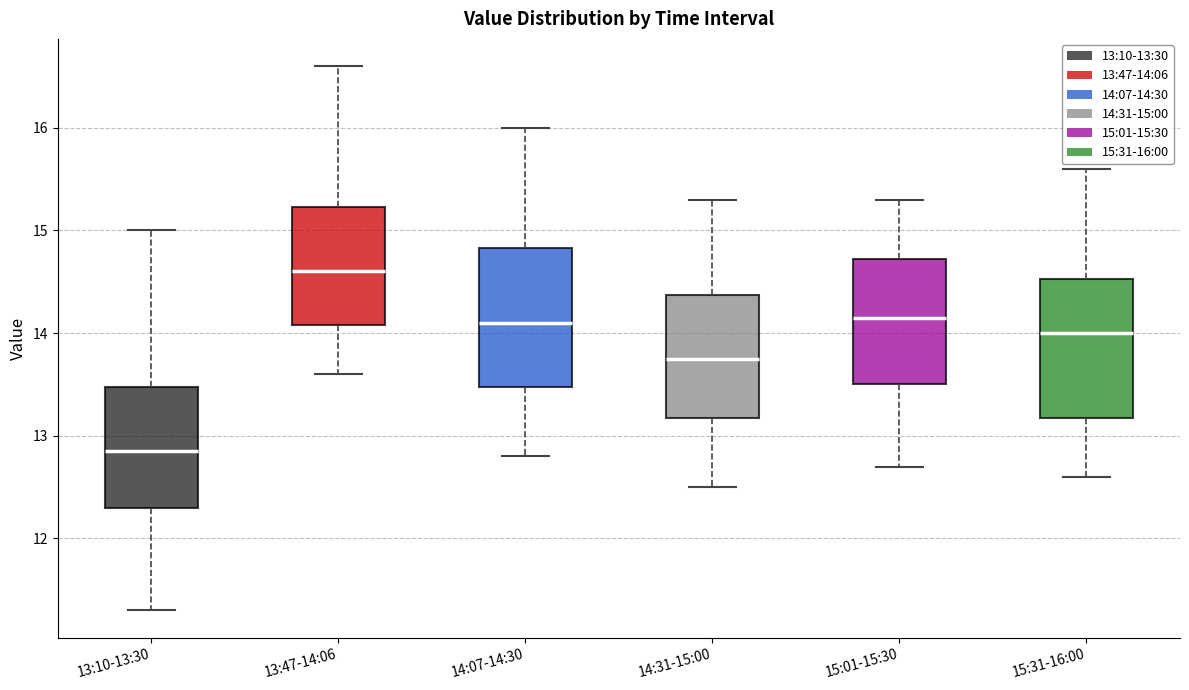

Reading left to right, transcribe this box plot: for each box, give where its median line is, the range the box spans, and where its two whiskers end, as read against the y-axis. The values are not printed on the chart, so give them approximately, as read against the axis.

13:10-13:30: median 12.9, box 12.3 to 13.5, whiskers 11.3 to 15.0
13:47-14:06: median 14.6, box 14.1 to 15.2, whiskers 13.6 to 16.6
14:07-14:30: median 14.1, box 13.5 to 14.8, whiskers 12.8 to 16.0
14:31-15:00: median 13.8, box 13.2 to 14.4, whiskers 12.5 to 15.3
15:01-15:30: median 14.2, box 13.5 to 14.7, whiskers 12.7 to 15.3
15:31-16:00: median 14.0, box 13.2 to 14.5, whiskers 12.6 to 15.6